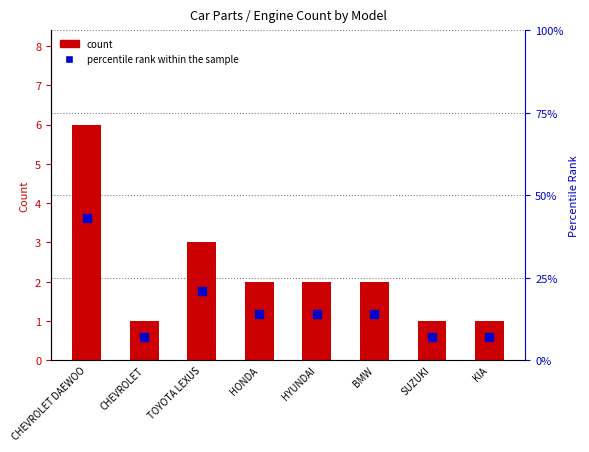

Which series has the widest spread of Y values?

percentile rank within the sample